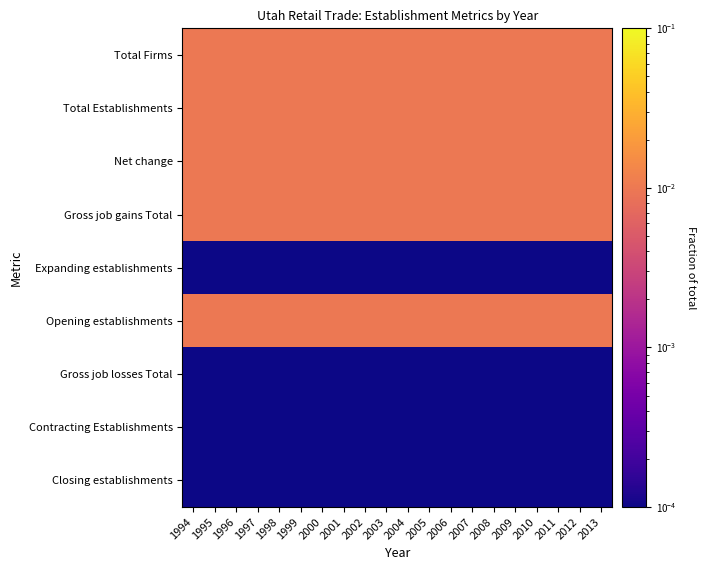

What is the total value across all series at 2002?

0.1